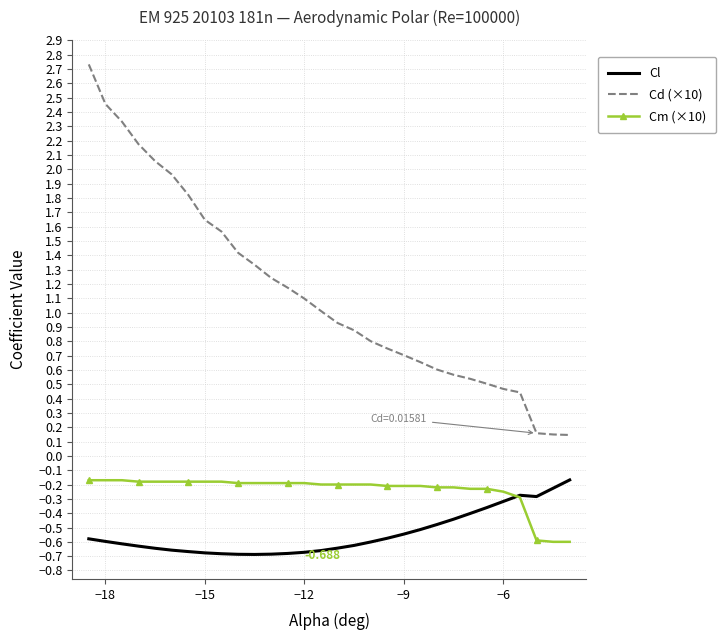

True or false: Cl and Cd (×10) cross at least once.

False